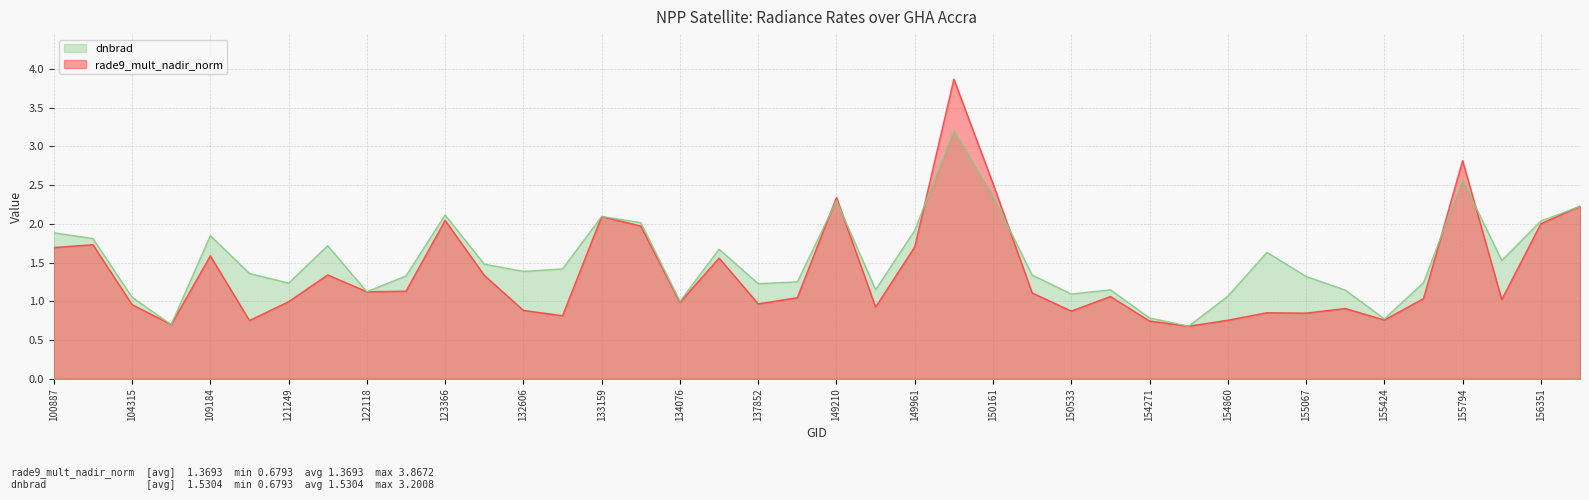

What is the total value across all series at 115226?

2.1